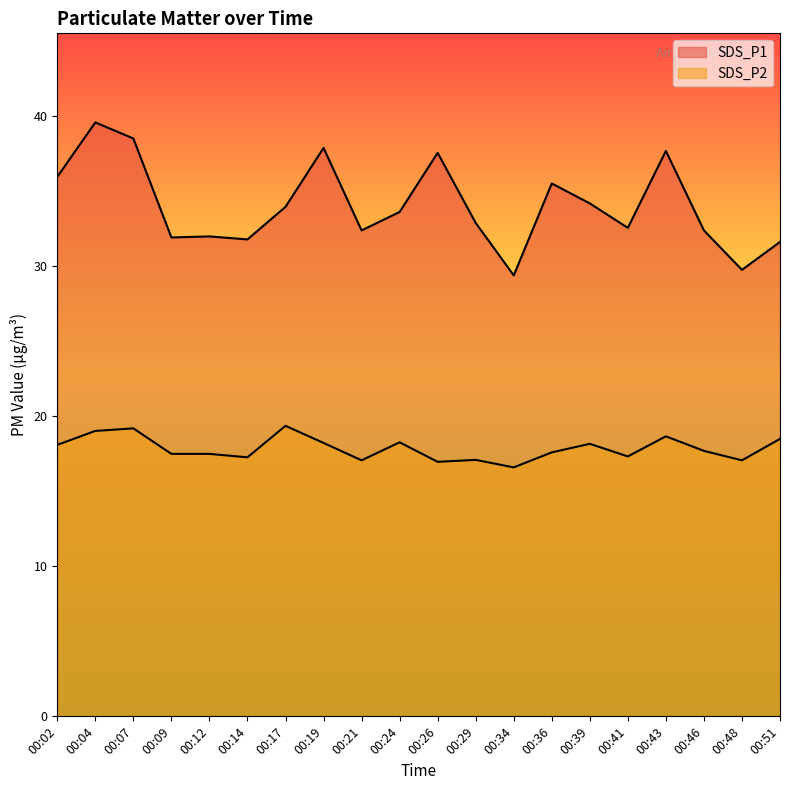

List the series in order of their peak value, lowest first.

SDS_P2, SDS_P1